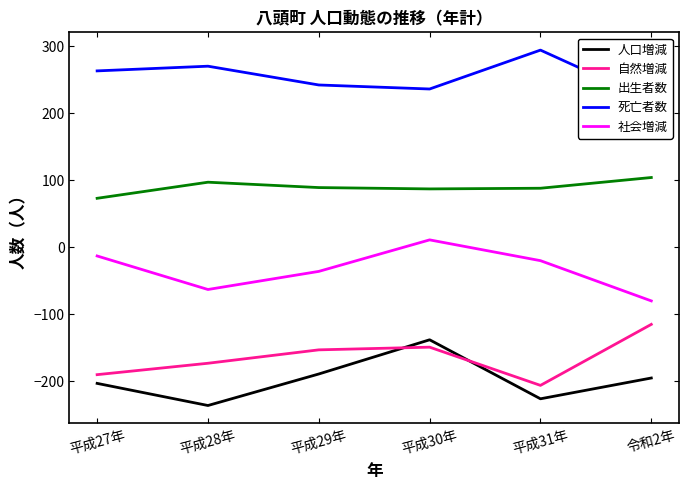

What is the spread (max minus min) of values at 平成29年?

431